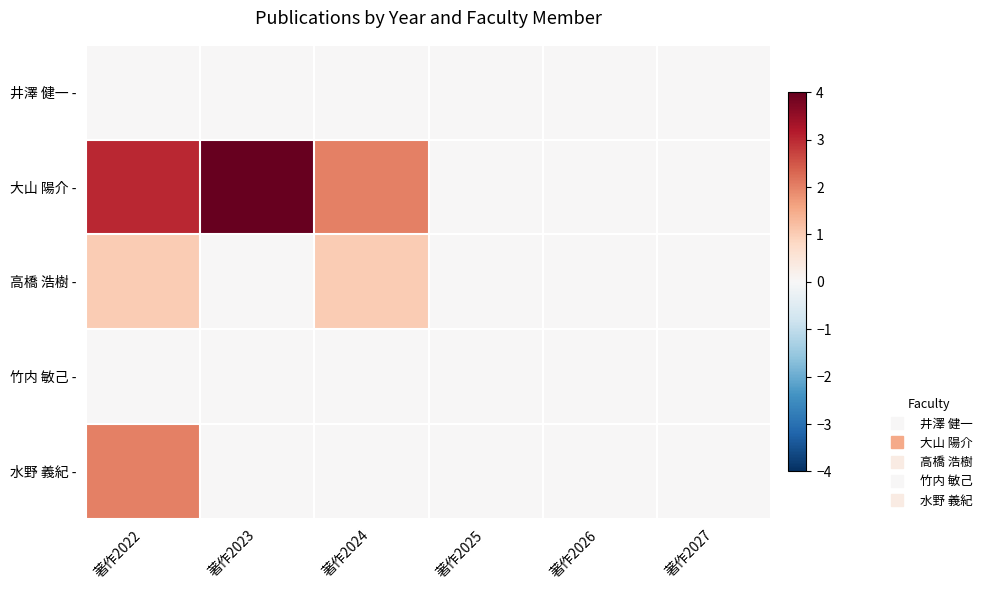

Which series has the widest spread of values?

大山 陽介 -